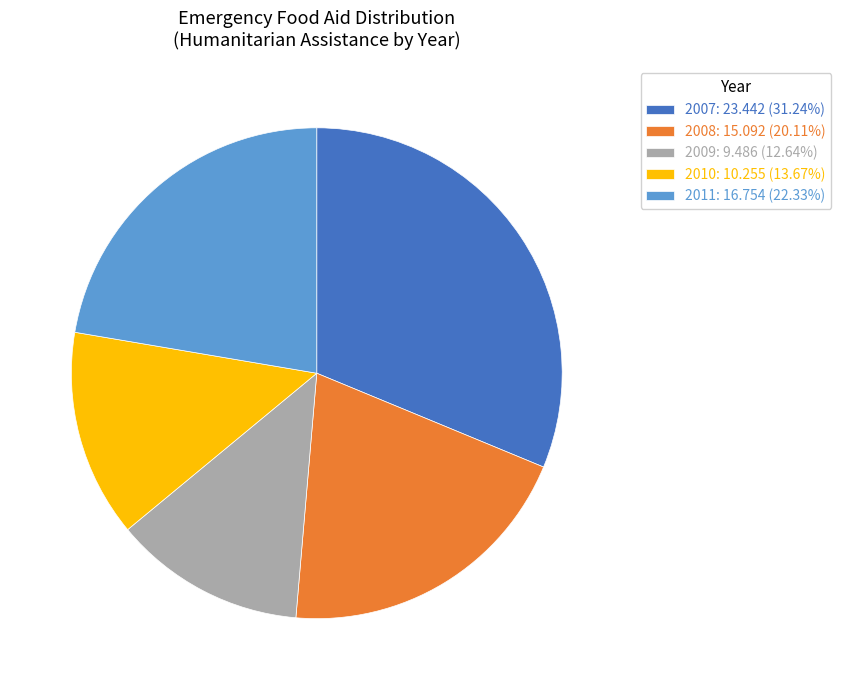

Does 2009: 9.486 (12.64%) represent more than half of the total?

No